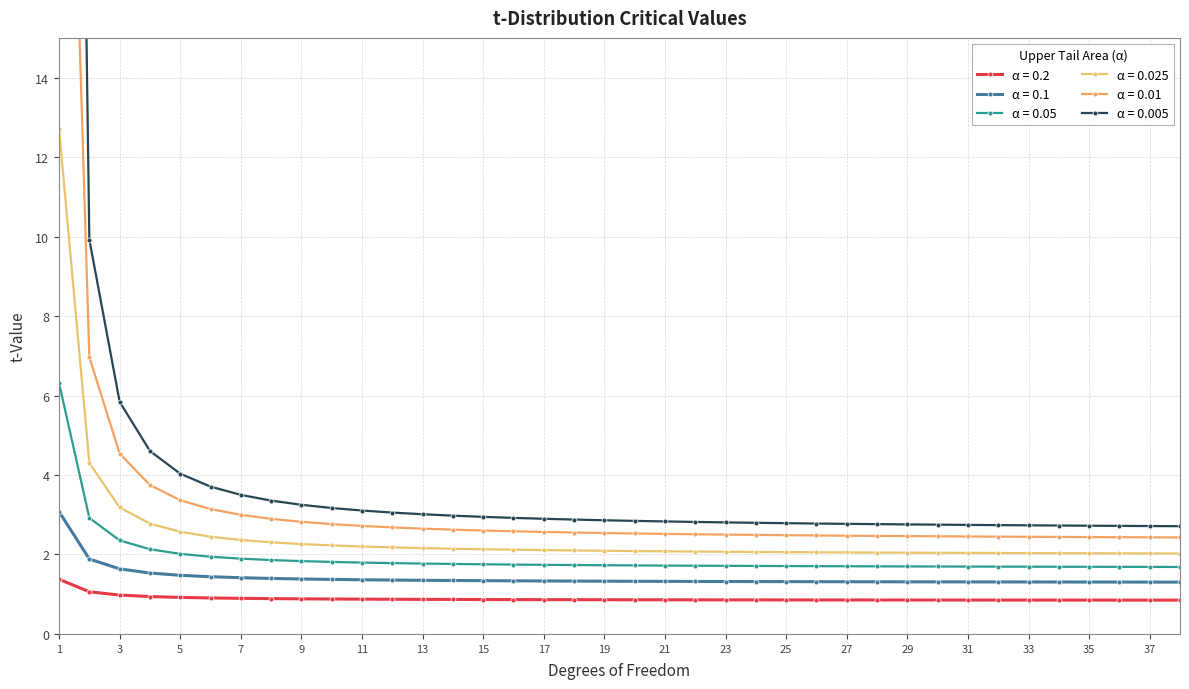

Reading left to right, transcribe all the data shown in this chart.

0.2: 1.4	1.1	1.0	0.9	0.9	0.9	0.9	0.9	0.9	0.9	0.9	0.9	0.9	0.9	0.9	0.9	0.9	0.9	0.9	0.9	0.9	0.9	0.9	0.9	0.9	0.9	0.9	0.9	0.9	0.9	0.9	0.9	0.9	0.9	0.9	0.9	0.9	0.9
0.1: 3.1	1.9	1.6	1.5	1.5	1.4	1.4	1.4	1.4	1.4	1.4	1.4	1.4	1.3	1.3	1.3	1.3	1.3	1.3	1.3	1.3	1.3	1.3	1.3	1.3	1.3	1.3	1.3	1.3	1.3	1.3	1.3	1.3	1.3	1.3	1.3	1.3	1.3
0.05: 6.3	2.9	2.4	2.1	2.0	1.9	1.9	1.9	1.8	1.8	1.8	1.8	1.8	1.8	1.8	1.7	1.7	1.7	1.7	1.7	1.7	1.7	1.7	1.7	1.7	1.7	1.7	1.7	1.7	1.7	1.7	1.7	1.7	1.7	1.7	1.7	1.7	1.7
0.025: 12.7	4.3	3.2	2.8	2.6	2.4	2.4	2.3	2.3	2.2	2.2	2.2	2.2	2.1	2.1	2.1	2.1	2.1	2.1	2.1	2.1	2.1	2.1	2.1	2.1	2.1	2.1	2.0	2.0	2.0	2.0	2.0	2.0	2.0	2.0	2.0	2.0	2.0
0.01: 31.8	7.0	4.5	3.7	3.4	3.1	3.0	2.9	2.8	2.8	2.7	2.7	2.7	2.6	2.6	2.6	2.6	2.6	2.5	2.5	2.5	2.5	2.5	2.5	2.5	2.5	2.5	2.5	2.5	2.5	2.5	2.4	2.4	2.4	2.4	2.4	2.4	2.4
0.005: 63.7	9.9	5.8	4.6	4.0	3.7	3.5	3.4	3.2	3.2	3.1	3.1	3.0	3.0	2.9	2.9	2.9	2.9	2.9	2.8	2.8	2.8	2.8	2.8	2.8	2.8	2.8	2.8	2.8	2.8	2.7	2.7	2.7	2.7	2.7	2.7	2.7	2.7